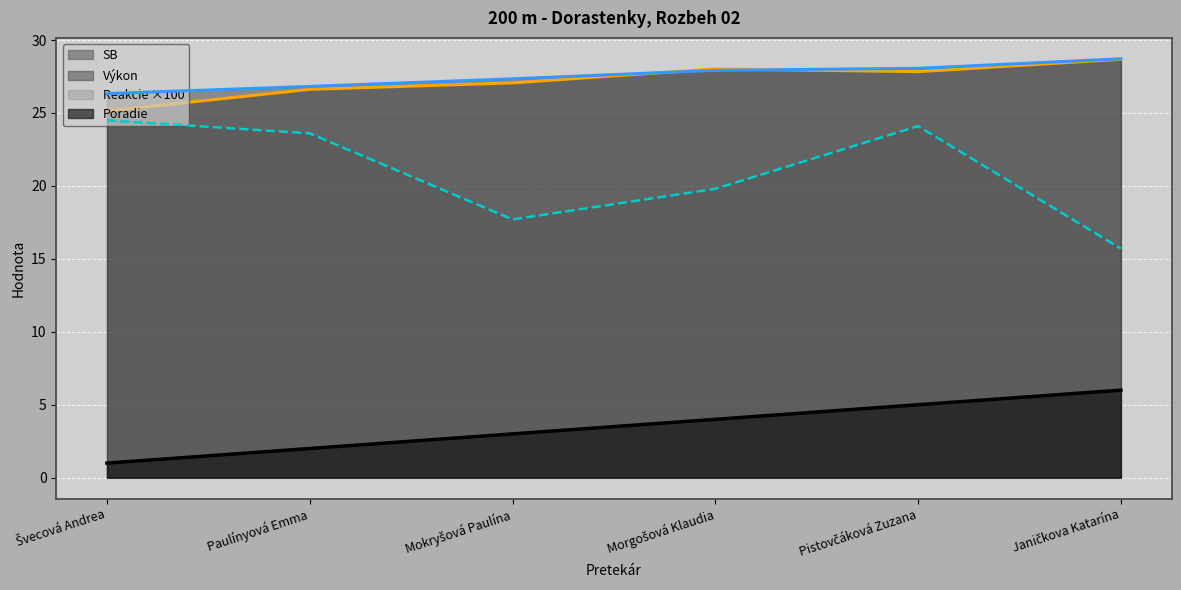

What is the approximate value of SB at Morgošová Klaudia?

28.0